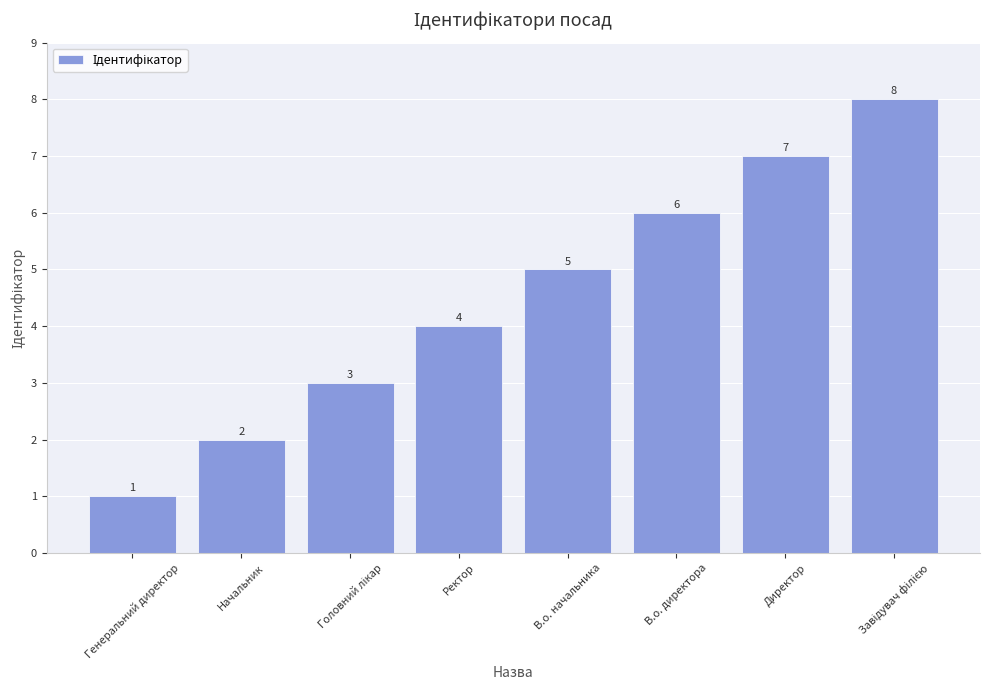

What position from the left is Начальник?

2